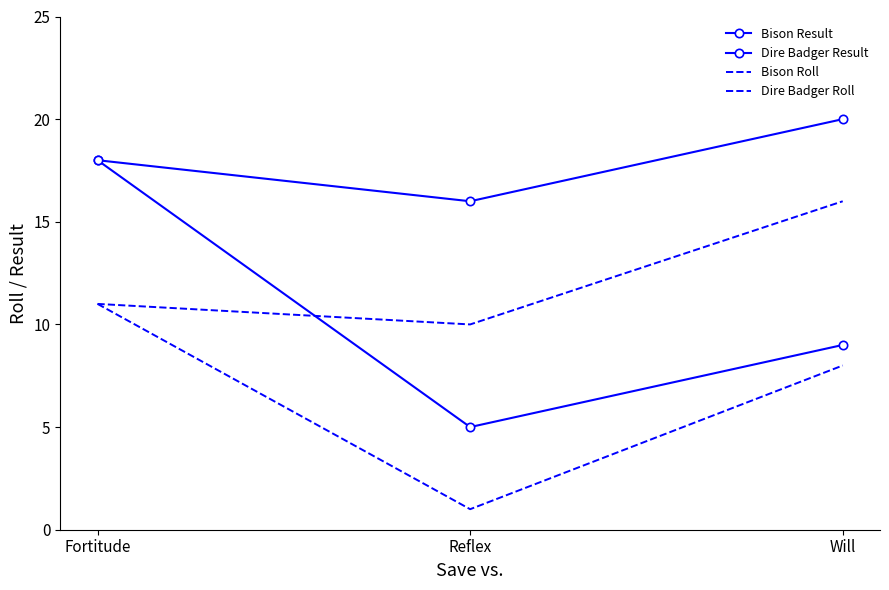

How many categories are shown in the chart?

3